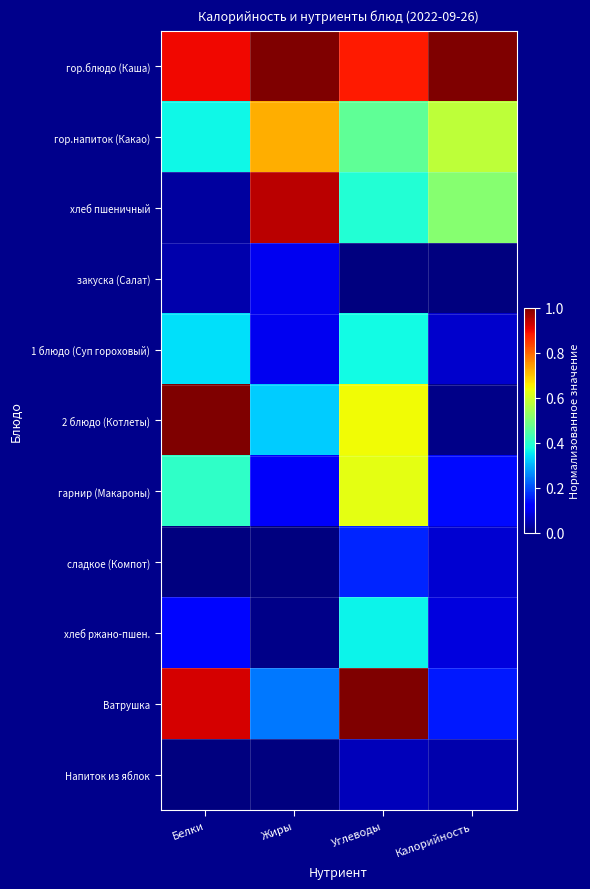

Rank the series at Жиры from highest to lowest value.

гор.блюдо (Каша), хлеб пшеничный, гор.напиток (Какао), 2 блюдо (Котлеты), Ватрушка, гарнир (Макароны), закуска (Салат), 1 блюдо (Суп гороховый), хлеб ржано-пшен., Напиток из яблок, сладкое (Компот)